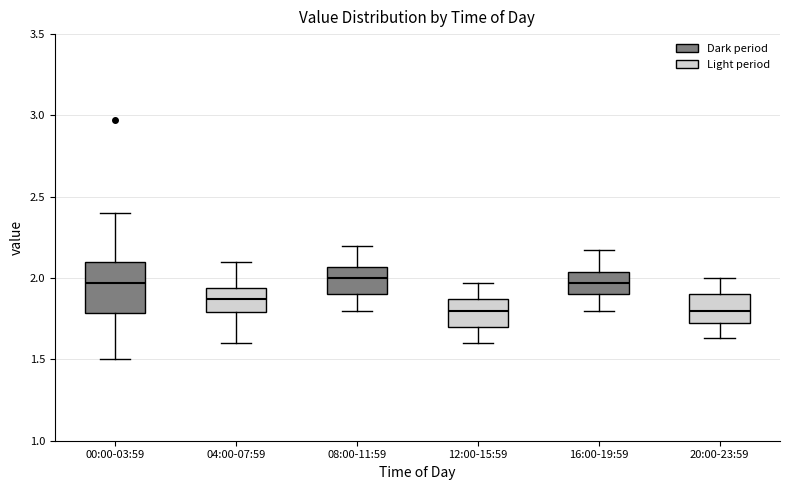

Reading left to right, read every box against the y-axis: the position of its median line, the range the box covers, and the ends of its whiskers. The values are not printed on the chart, so give them approximately, as read against the axis.

00:00-03:59: median 1.95, box 1.80 to 2.10, whiskers 1.50 to 2.40
04:00-07:59: median 1.85, box 1.80 to 1.95, whiskers 1.60 to 2.10
08:00-11:59: median 2.00, box 1.90 to 2.05, whiskers 1.80 to 2.20
12:00-15:59: median 1.80, box 1.70 to 1.85, whiskers 1.60 to 1.95
16:00-19:59: median 1.95, box 1.90 to 2.05, whiskers 1.80 to 2.15
20:00-23:59: median 1.80, box 1.70 to 1.90, whiskers 1.65 to 2.00